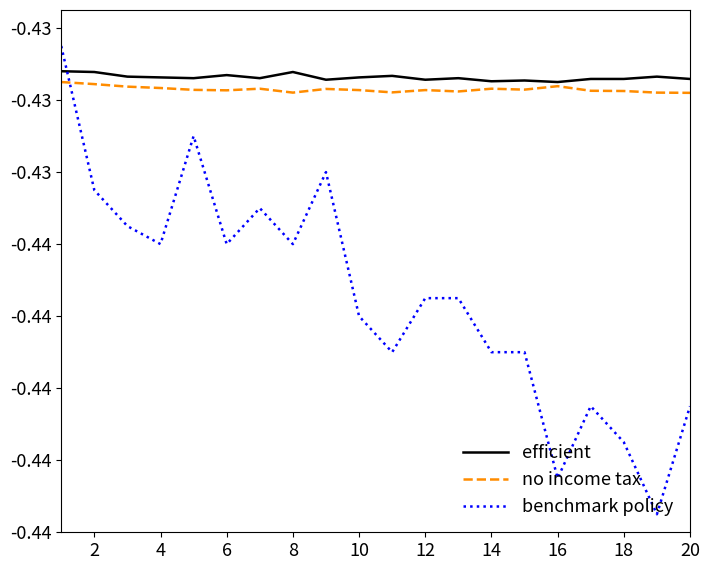

Does the chart have visible grid lines?

No